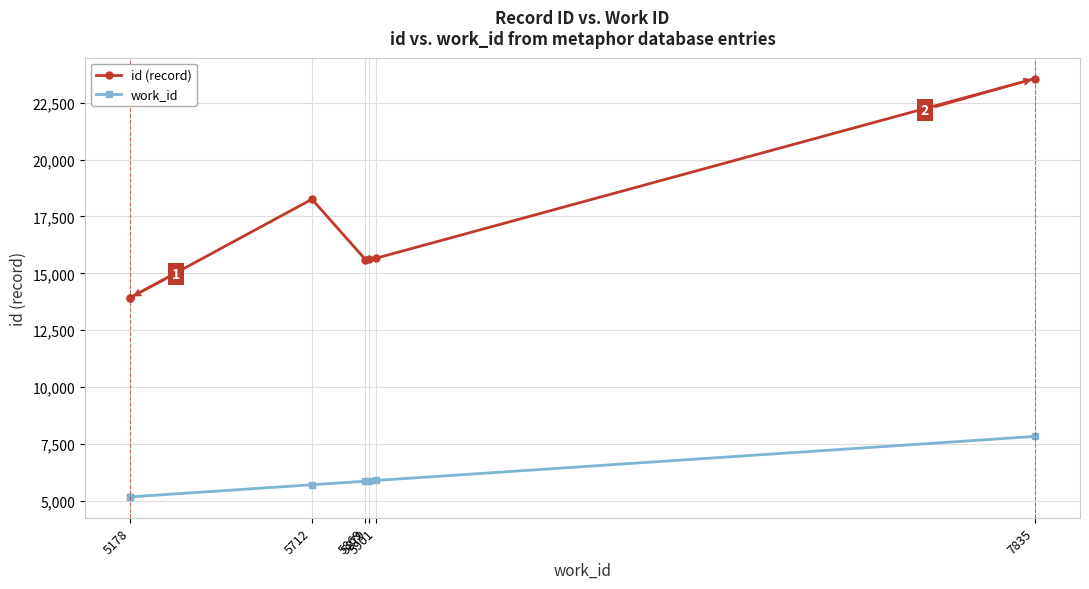

Reading left to right, what are all the values shown in this chart?

id (record): 13932	13935	18258	15608	15620	15668	23558
work_id: 5178	5178	5712	5869	5879	5901	7835